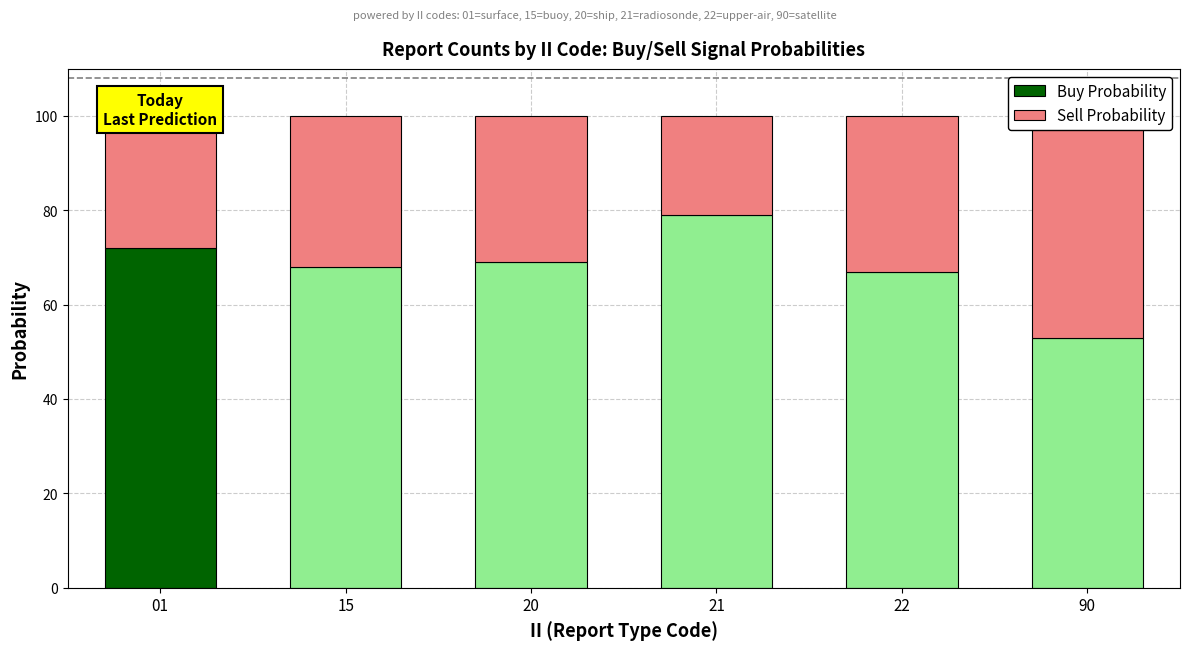

Which category has the lowest value across all series?

21